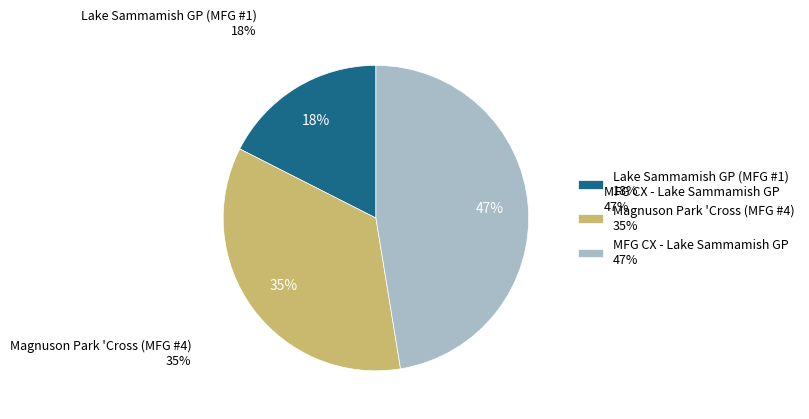

Between MFG CX - Lake Sammamish GP and Lake Sammamish GP (MFG #1), which is larger?

MFG CX - Lake Sammamish GP